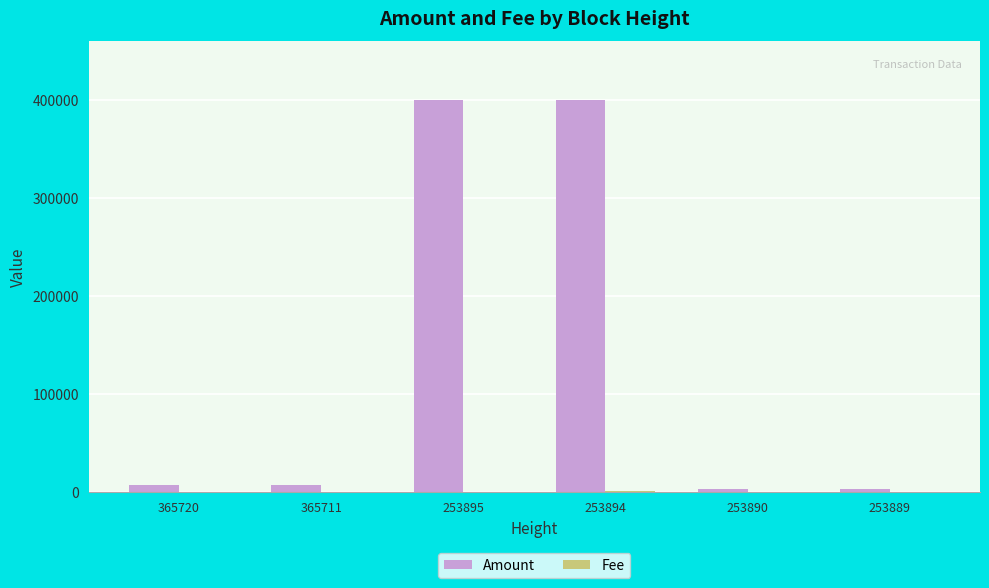

What is the maximum value for Amount?

400300